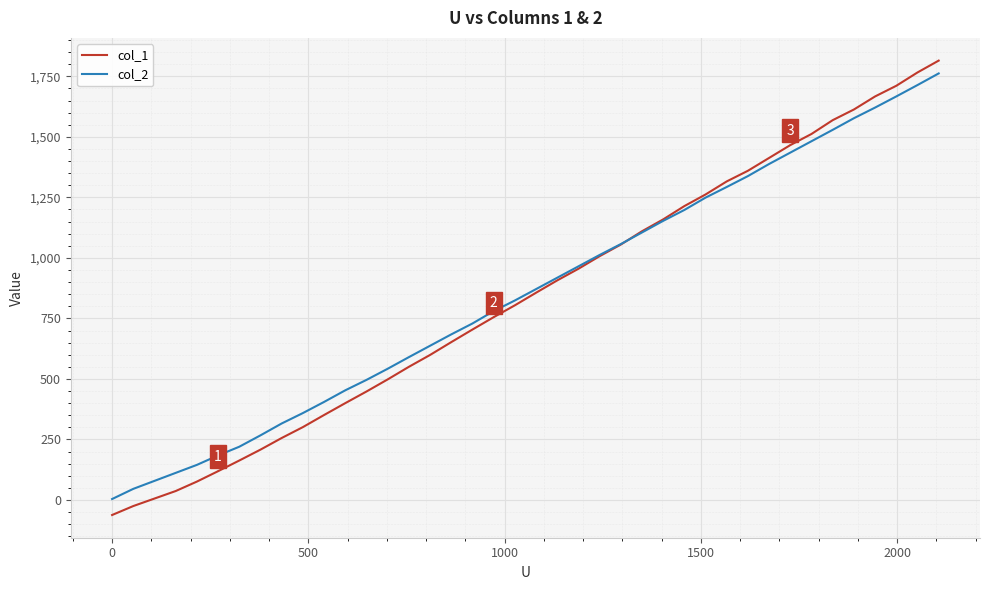

What is the lowest value of the col_2 series?

4